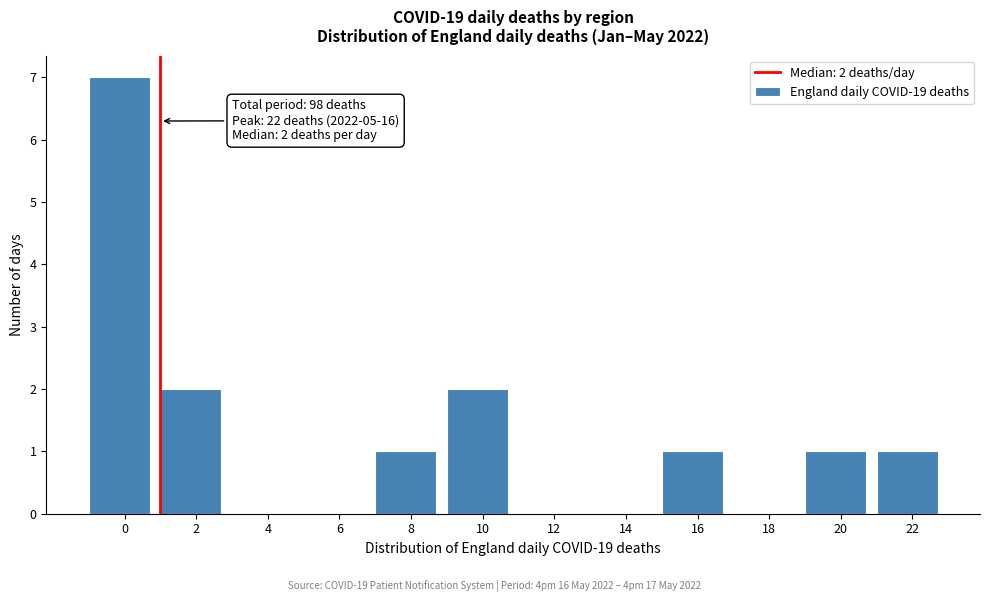

Reading right to left, extract all data points from this chart.

22=1	20=1	18=0	16=1	14=0	12=0	10=2	8=1	6=0	4=0	2=2	0=7